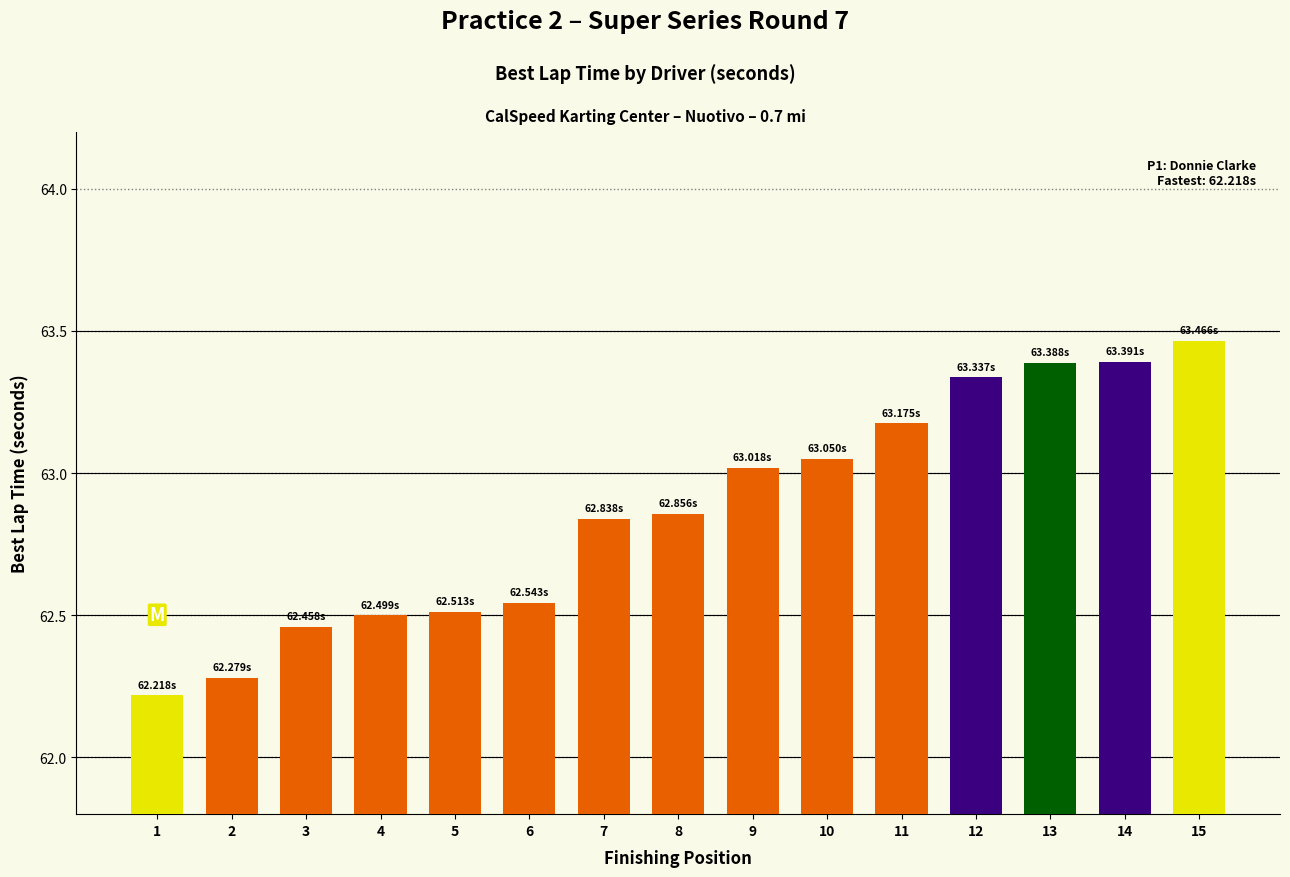

Does the chart contain any negative values?

No